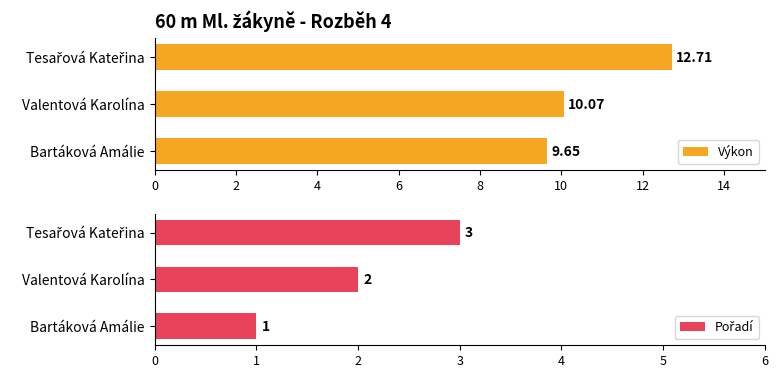

What is the difference between the Výkon values at Valentová Karolína and Bartáková Amálie?

0.4